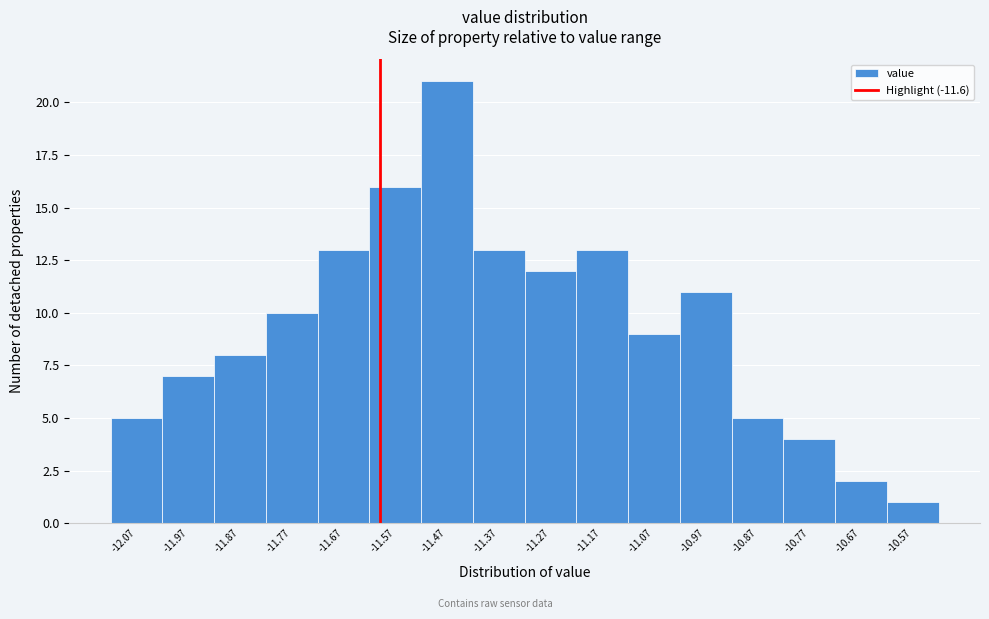

Reading left to right, list every bar in this chart as the range it spans on the x-axis followed by its height. The values are not printed on the chart, so give them approximately, as read against the axis.

-12.12 to -12.02: 5
-12.02 to -11.92: 7
-11.92 to -11.82: 8
-11.82 to -11.72: 10
-11.72 to -11.62: 13
-11.62 to -11.52: 16
-11.52 to -11.42: 21
-11.42 to -11.32: 13
-11.32 to -11.22: 12
-11.22 to -11.12: 13
-11.12 to -11.02: 9
-11.02 to -10.92: 11
-10.92 to -10.82: 5
-10.82 to -10.72: 4
-10.72 to -10.62: 2
-10.62 to -10.52: 1